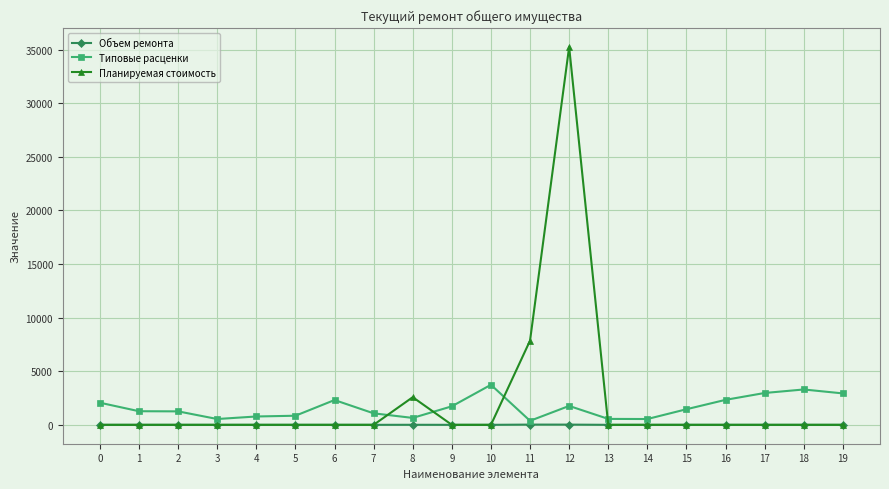

What is the sum of all Планируемая стоимость values?

45702.2